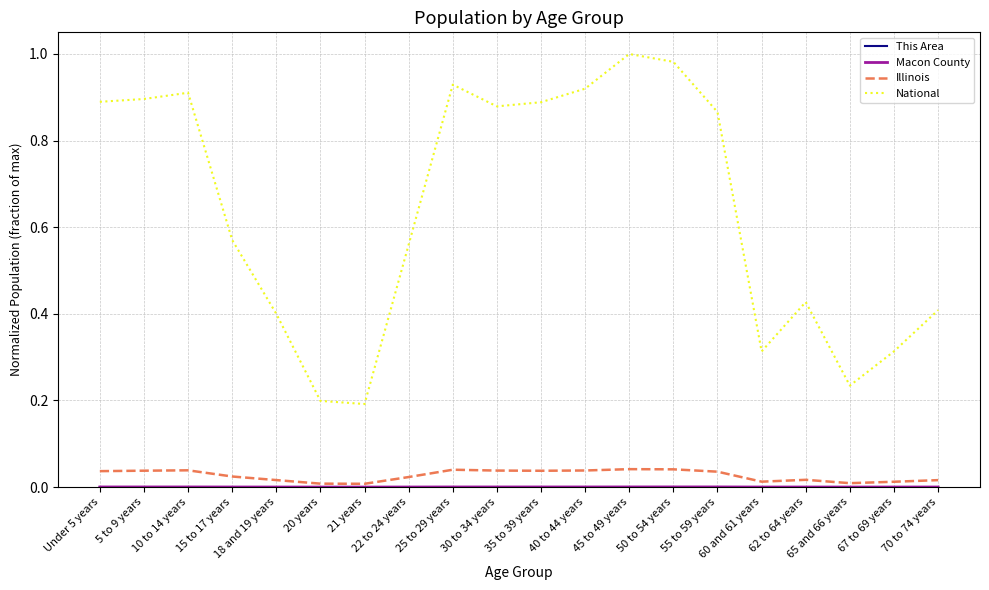

Does the chart have visible grid lines?

Yes